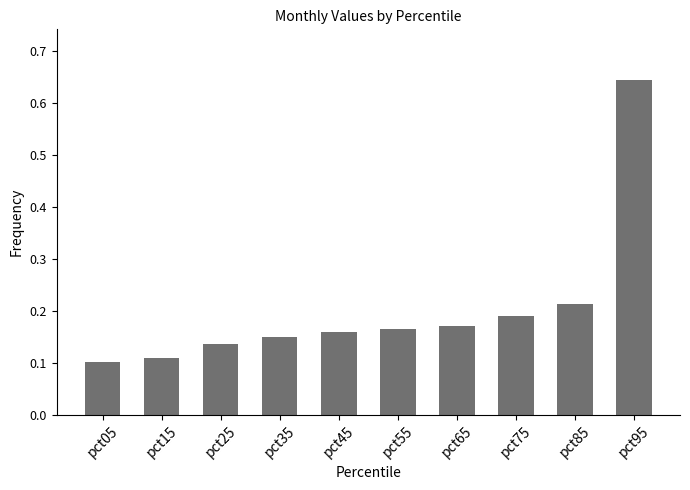

Count the values in the range 0 to 1.

10